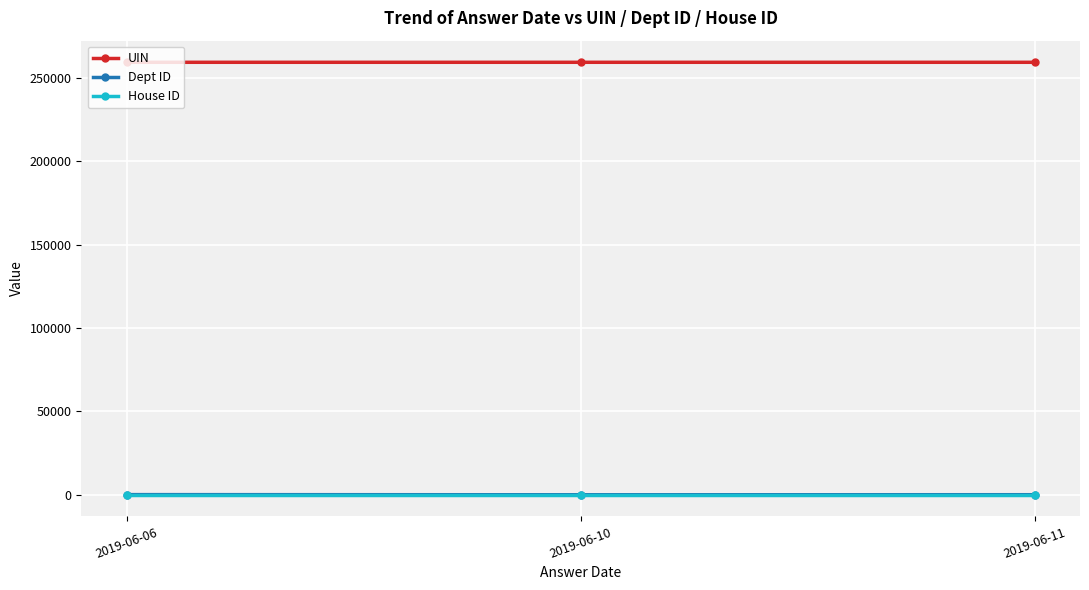

What is the sum of the UIN values at 2019-06-10 and 2019-06-11?

518868.1